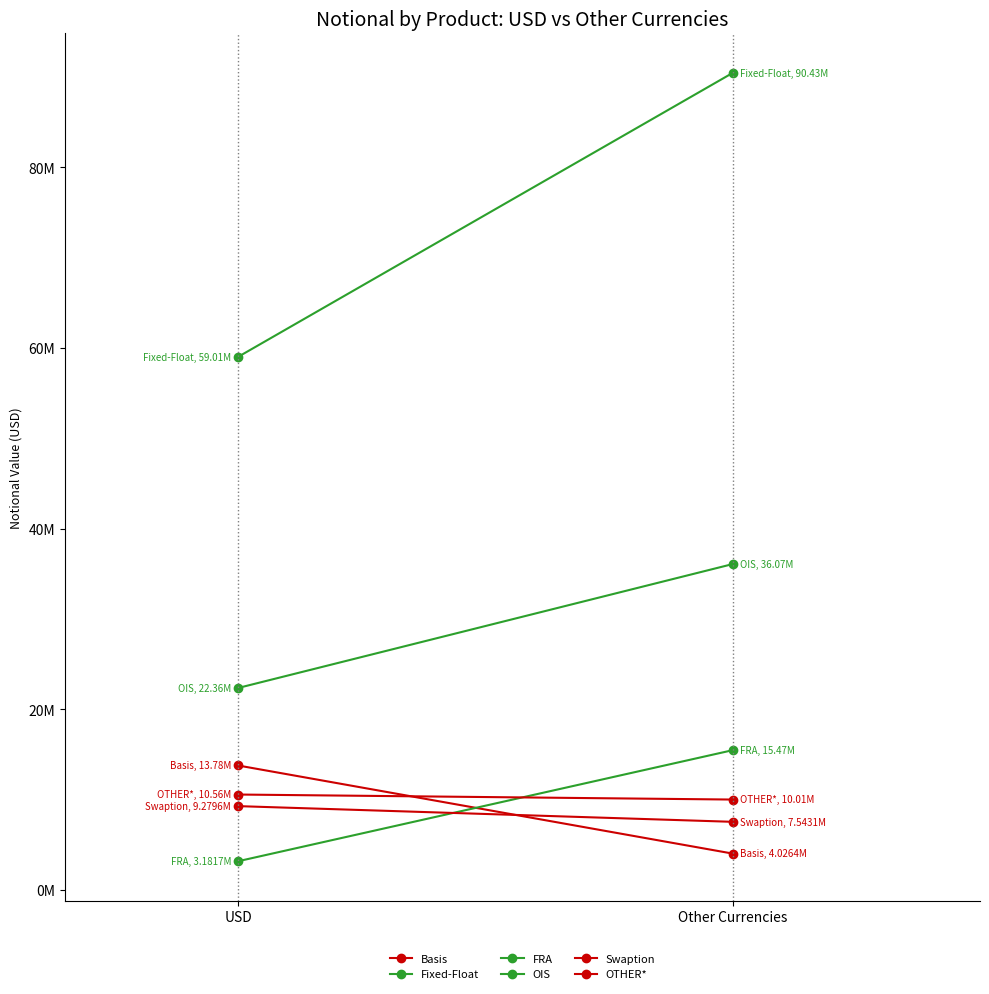

At Other Currencies, list the series in order from smallest to largest.

Basis, Swaption, OTHER*, FRA, OIS, Fixed-Float